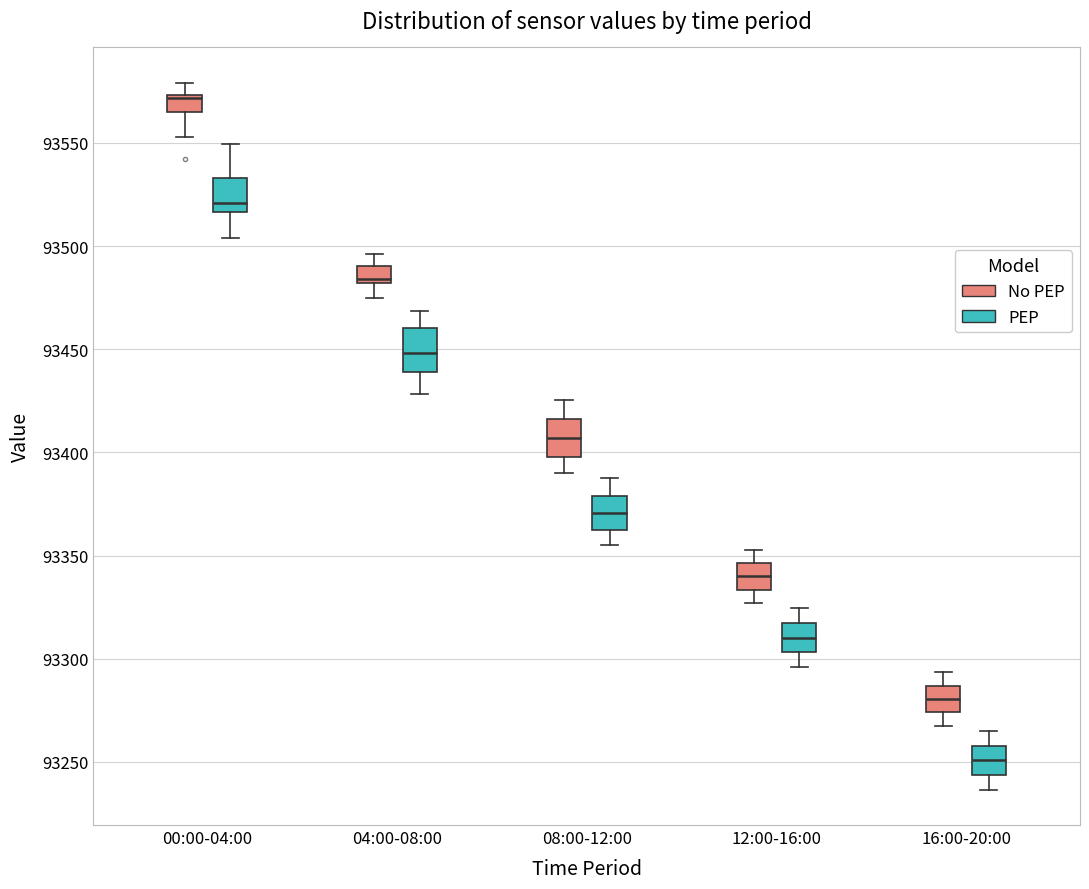

Reading left to right, read every box against the y-axis: the position of its median line, the range the box covers, and the ends of its whiskers. The values are not printed on the chart, so give them approximately, as read against the axis.

00:00-04:00 (No PEP): median 93570, box 93565 to 93575, whiskers 93555 to 93580
00:00-04:00 (PEP): median 93520, box 93515 to 93535, whiskers 93505 to 93550
04:00-08:00 (No PEP): median 93485, box 93480 to 93490, whiskers 93475 to 93495
04:00-08:00 (PEP): median 93450, box 93440 to 93460, whiskers 93430 to 93470
08:00-12:00 (No PEP): median 93405, box 93400 to 93415, whiskers 93390 to 93425
08:00-12:00 (PEP): median 93370, box 93360 to 93380, whiskers 93355 to 93390
12:00-16:00 (No PEP): median 93340, box 93335 to 93345, whiskers 93325 to 93355
12:00-16:00 (PEP): median 93310, box 93305 to 93315, whiskers 93295 to 93325
16:00-20:00 (No PEP): median 93280, box 93275 to 93285, whiskers 93265 to 93295
16:00-20:00 (PEP): median 93250, box 93245 to 93260, whiskers 93235 to 93265